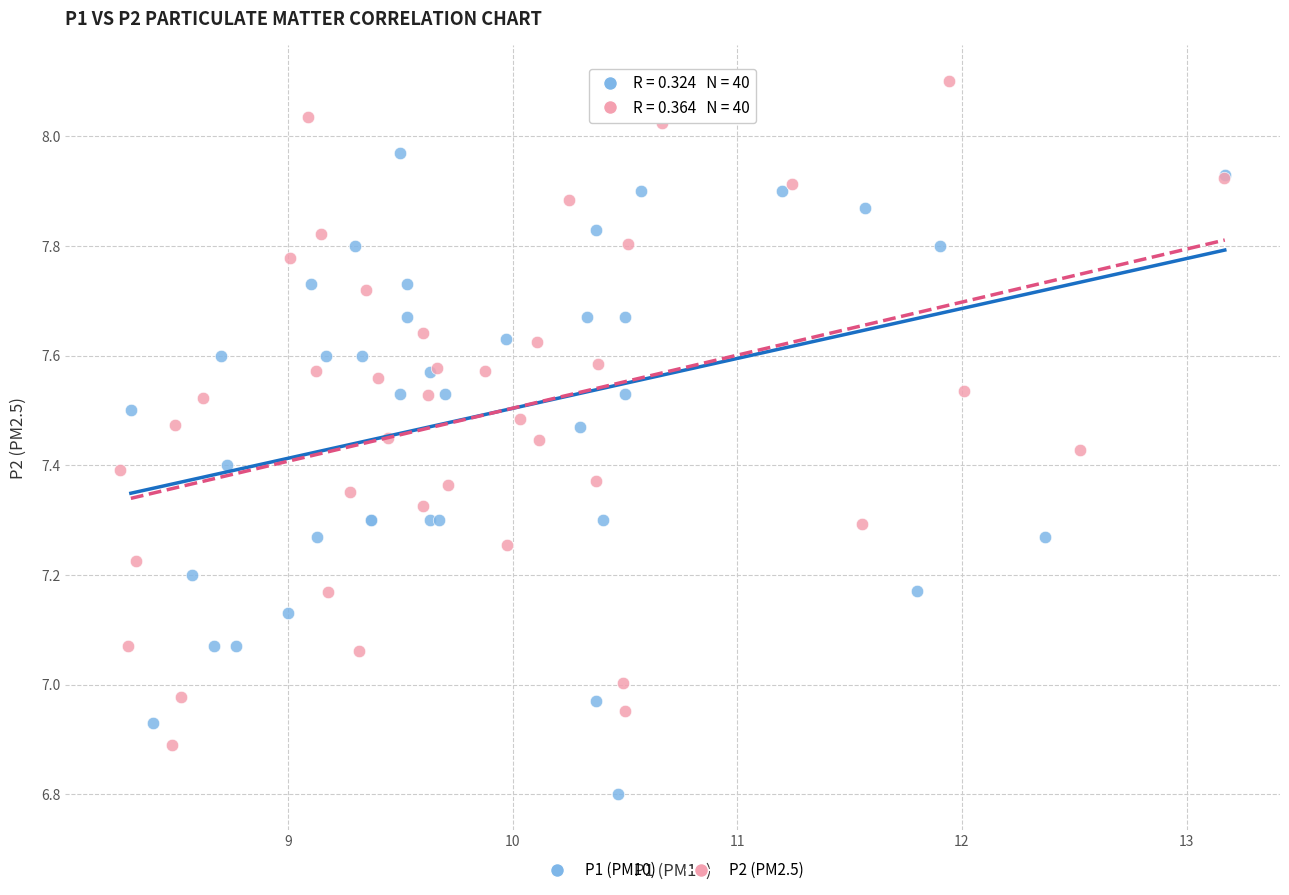

What are all the series names shown in the legend?

P1 (PM10), P2 (PM2.5)